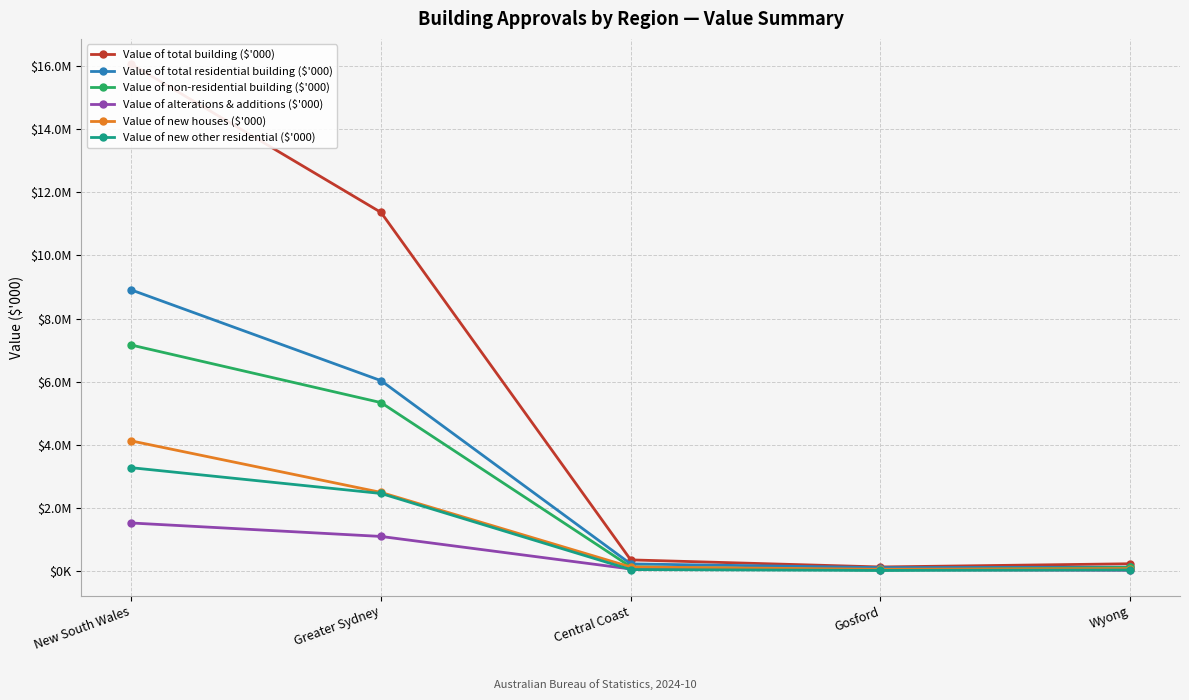

Reading left to right, list all the values displayed in this chart.

Value of total building ($'000): New South Wales=16063496	Greater Sydney=11362394	Central Coast=346962	Gosford=122624	Wyong=224339
Value of total residential building ($'000): New South Wales=8905378	Greater Sydney=6029222	Central Coast=219405	Gosford=102311	Wyong=117094
Value of non-residential building ($'000): New South Wales=7158118	Greater Sydney=5333172	Central Coast=127557	Gosford=20312	Wyong=107245
Value of alterations & additions ($'000): New South Wales=1516809	Greater Sydney=1090229	Central Coast=58167	Gosford=39755	Wyong=18412
Value of new houses ($'000): New South Wales=4118874	Greater Sydney=2486267	Central Coast=121118	Gosford=49754	Wyong=71363
Value of new other residential ($'000): New South Wales=3269695	Greater Sydney=2452727	Central Coast=40121	Gosford=12802	Wyong=27320